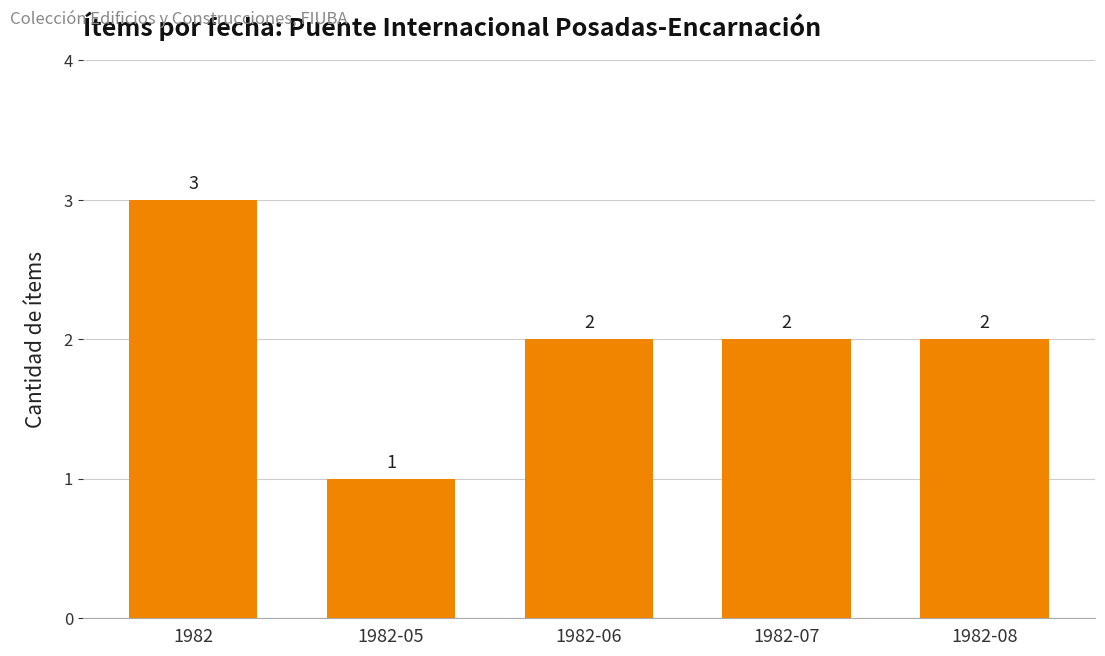

What value does the data have at 1982-06?

2